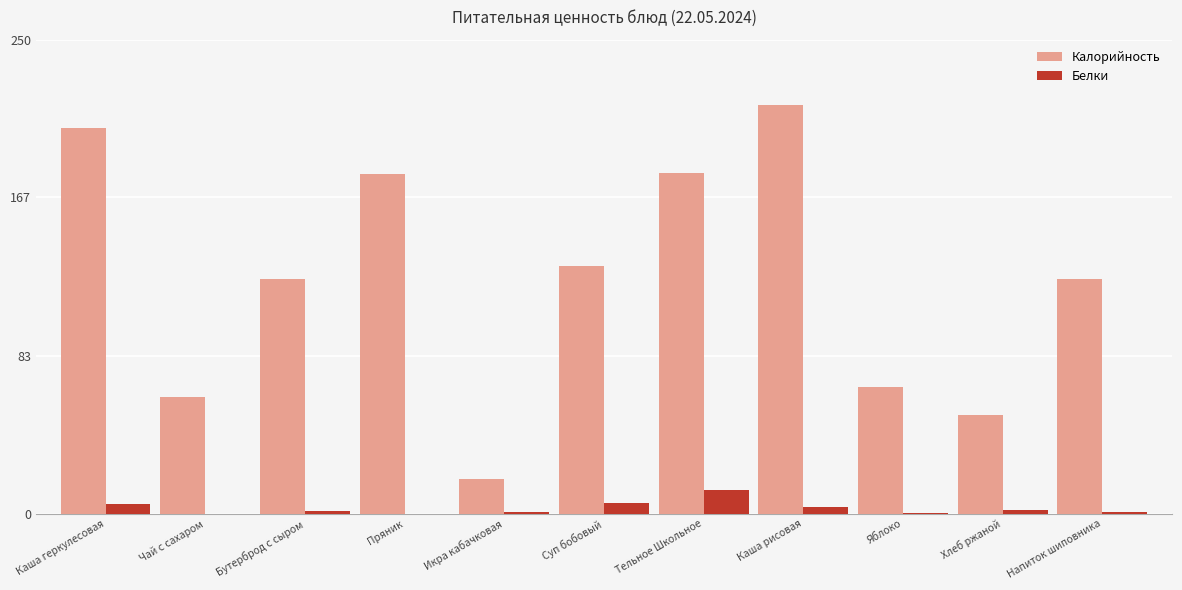

Is it true that Калорийность equals 70.6 at Бутерброд с сыром?

False